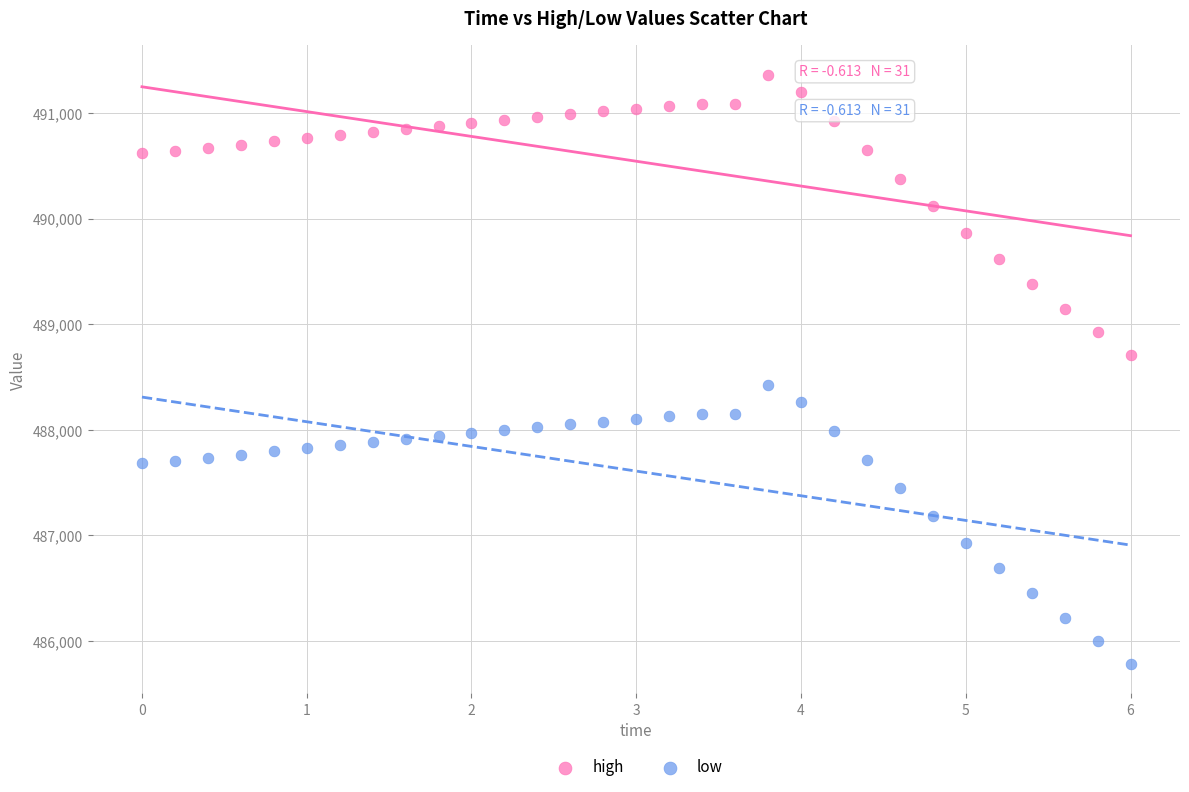

In the low series, what Y value is closest to 487103?

487185.4